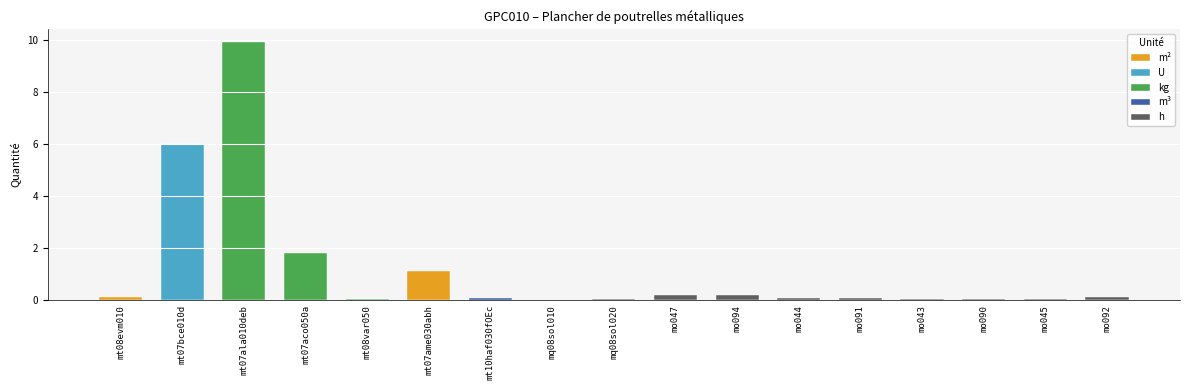

What is the label of the 9th bar from the left?

mq08sol020